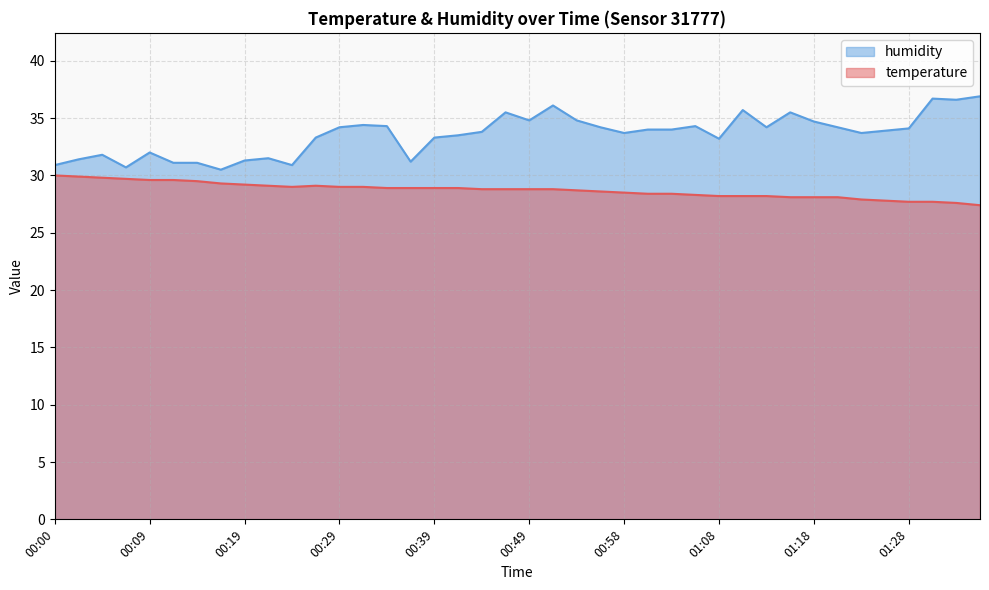

In temperature, how many points are lower than both neighbors (excluding endpoints)?

1